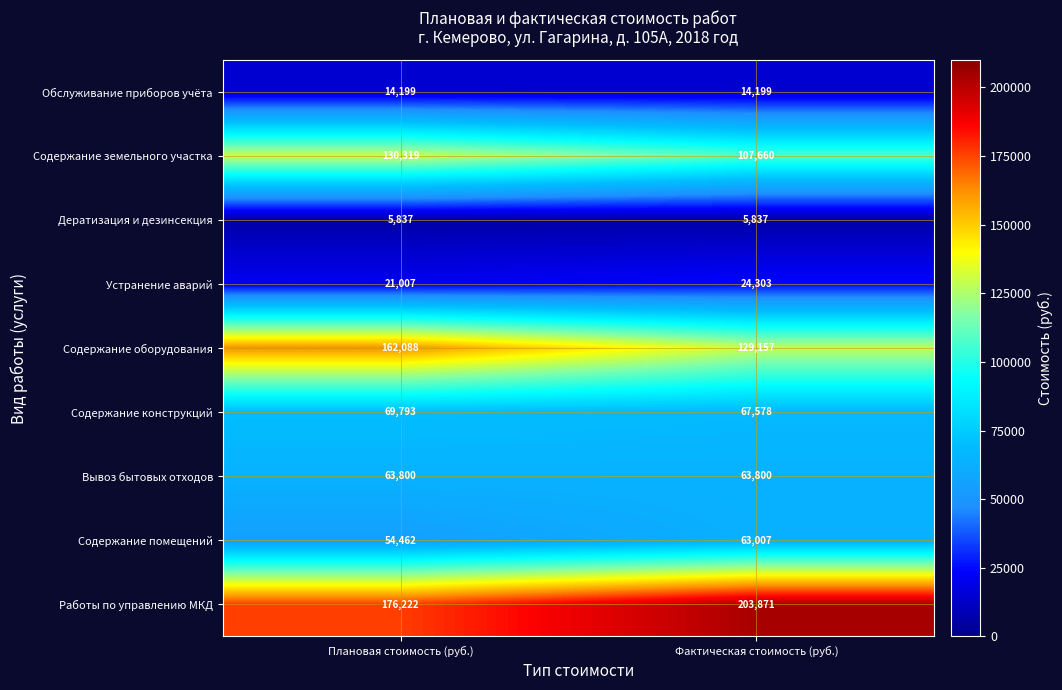

What is the minimum value shown in the chart?

5837